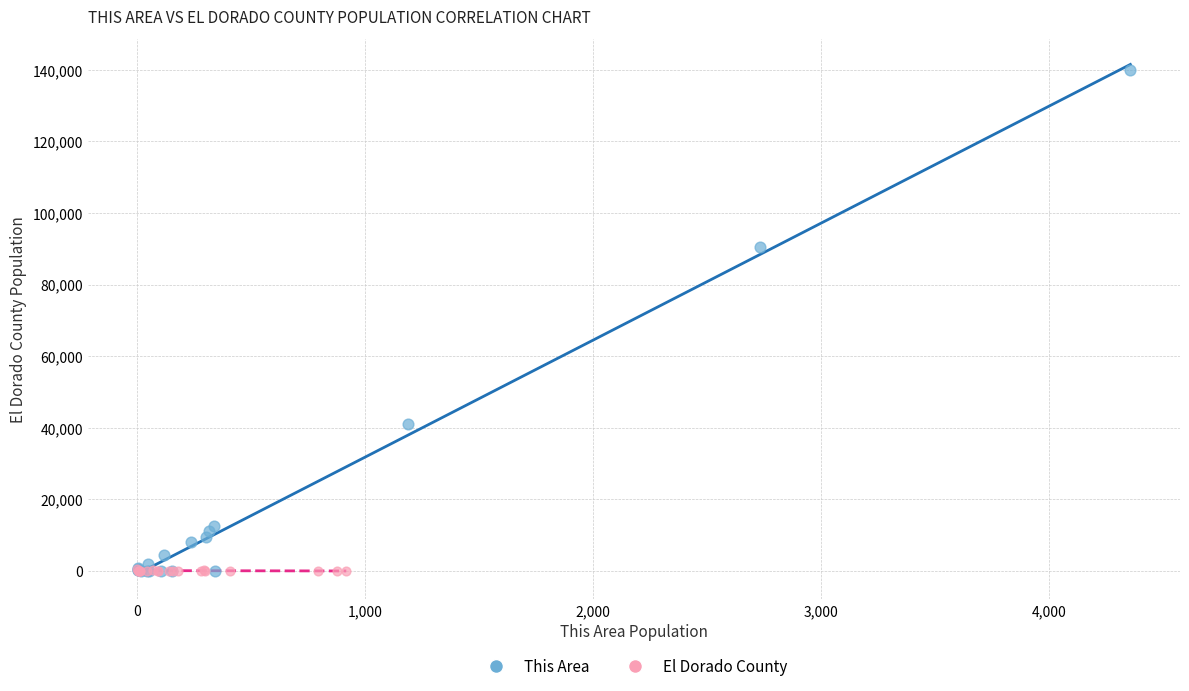

What are all the series names shown in the legend?

This Area, El Dorado County